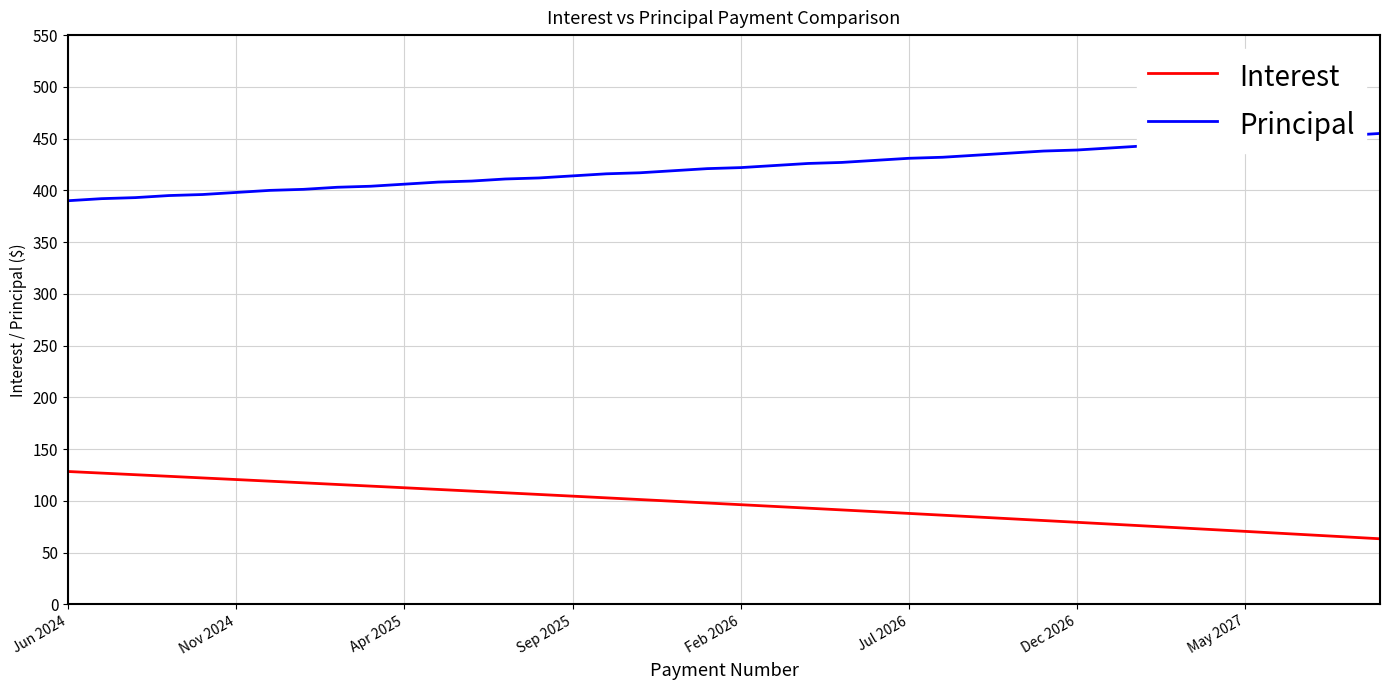

What is the lowest value of the Interest series?

63.4